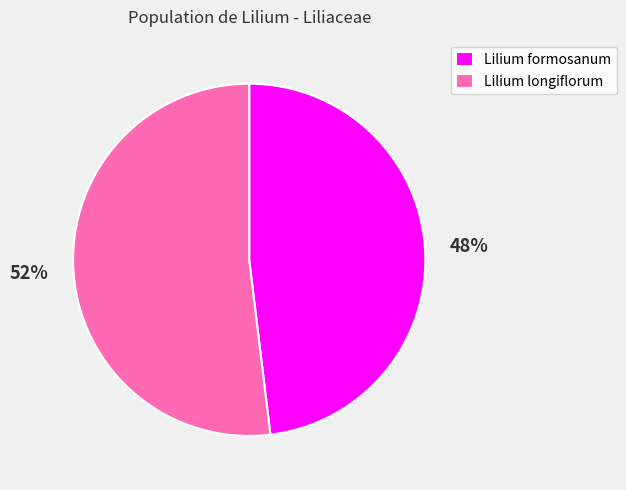

To the nearest percent, what is the average slice percentage?

50%